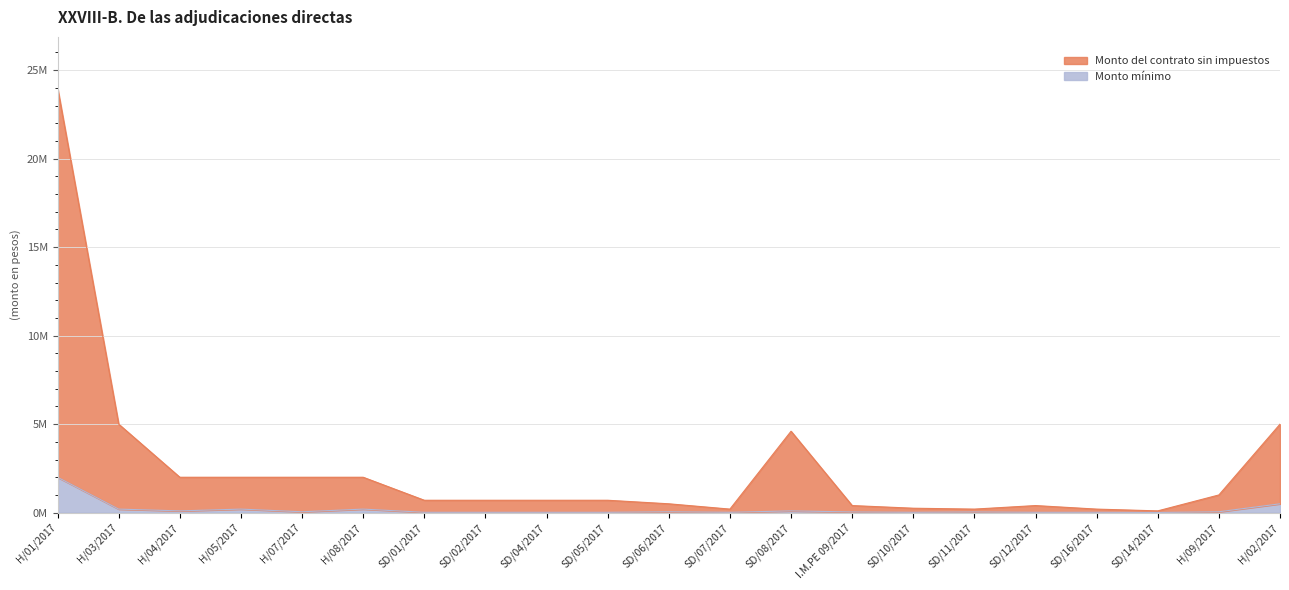

In Monto del contrato sin impuestos, how many points are lower than both neighbors (excluding endpoints)?

3